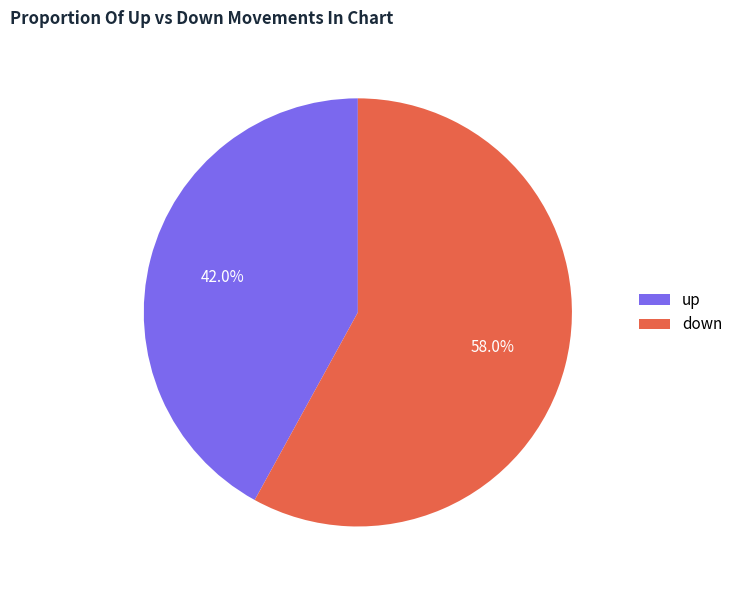

What is the smallest slice in the pie chart?

up